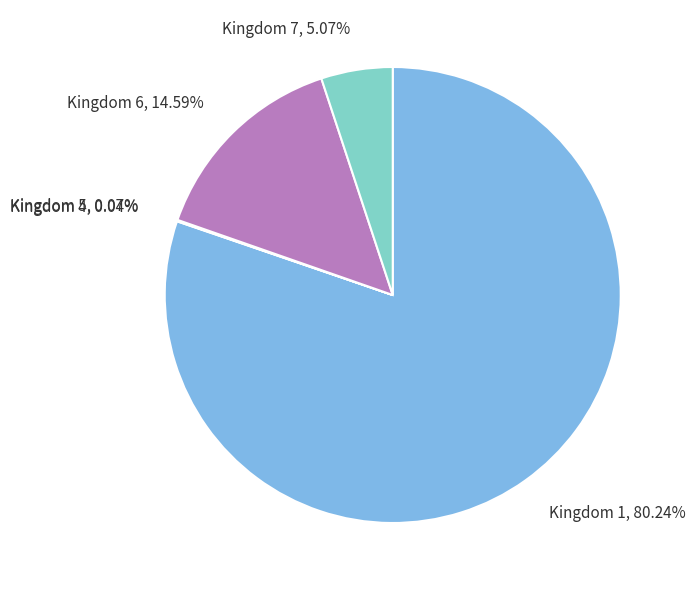

Which category has the biggest portion of the pie?

Kingdom 1, 80.24%